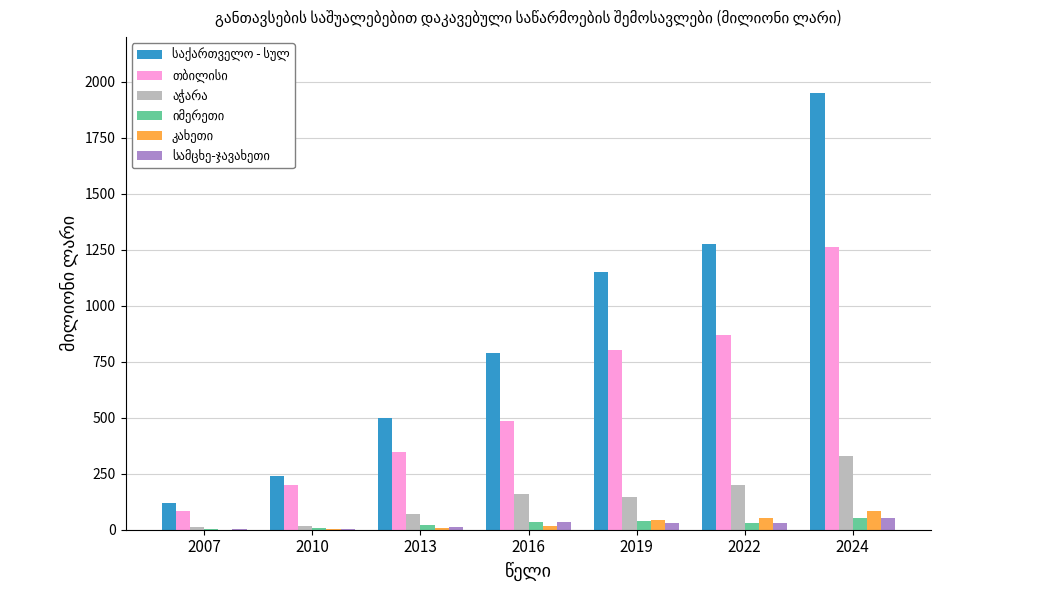

At which category is the sum across all series the highest?

2024